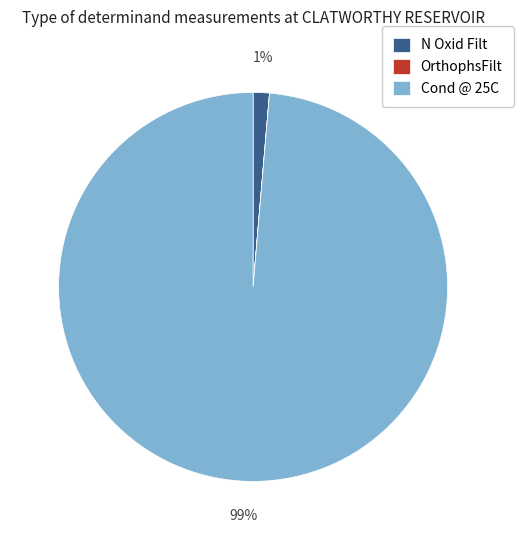

True or false: N Oxid Filt accounts for 10% of the total.

False